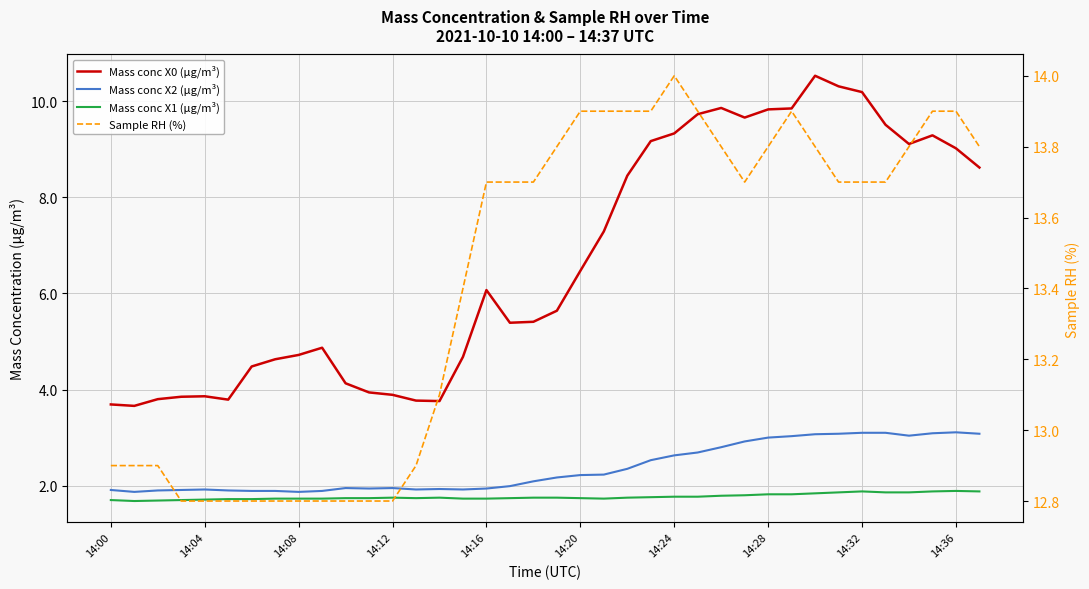

What is the total value across all series at 14?

20.5